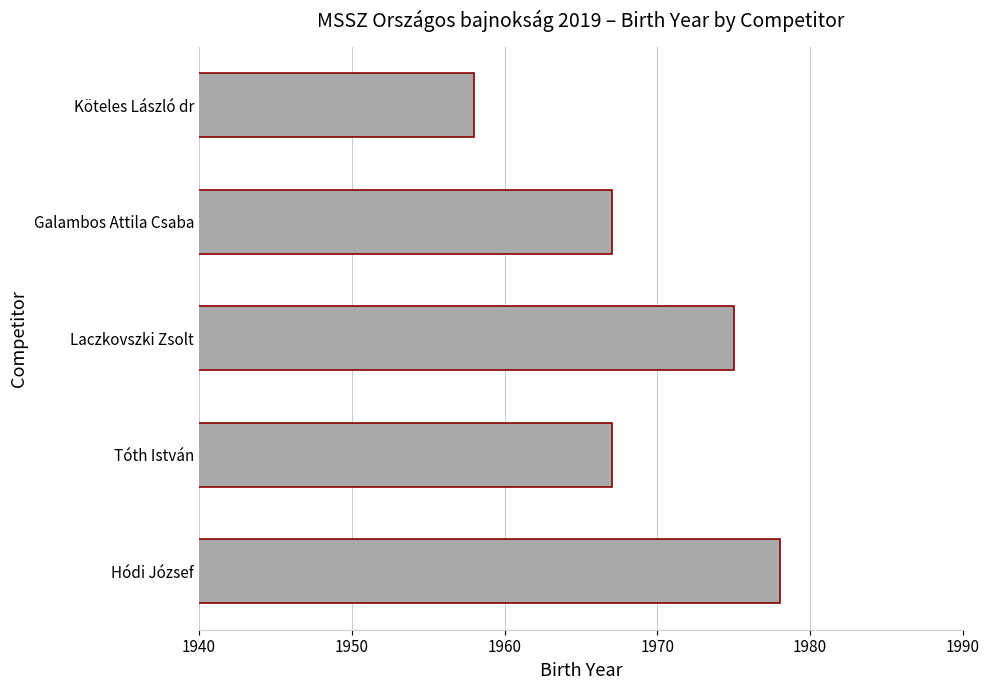

Reading top to bottom, list all the values displayed in this chart.

Köteles László dr=1958	Galambos Attila Csaba=1967	Laczkovszki Zsolt=1975	Tóth István=1967	Hódi József=1978